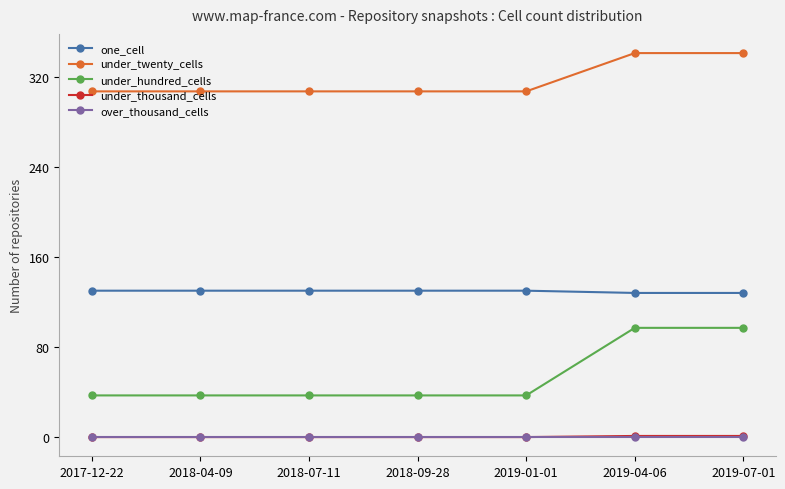

True or false: under_twenty_cells and one_cell intersect in this chart.

False